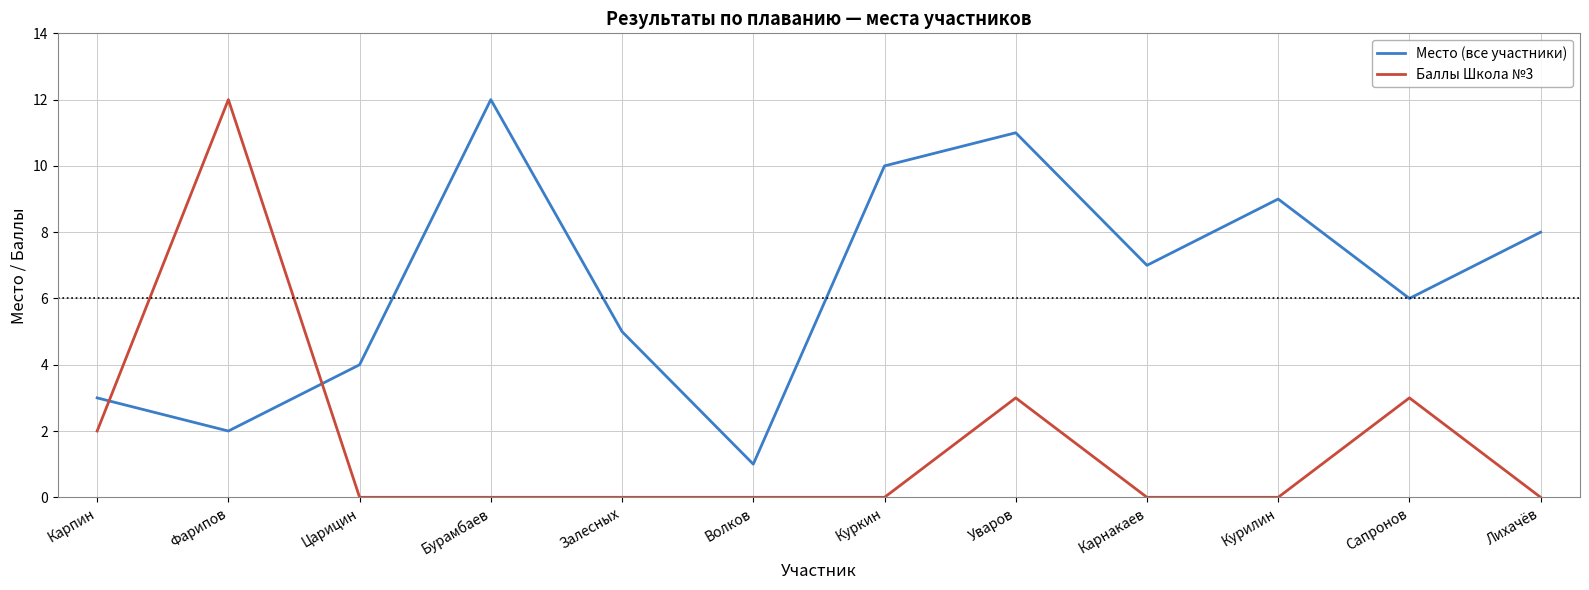

The Баллы Школа №3 series shows -8 at Карнакаев. True or false?

False